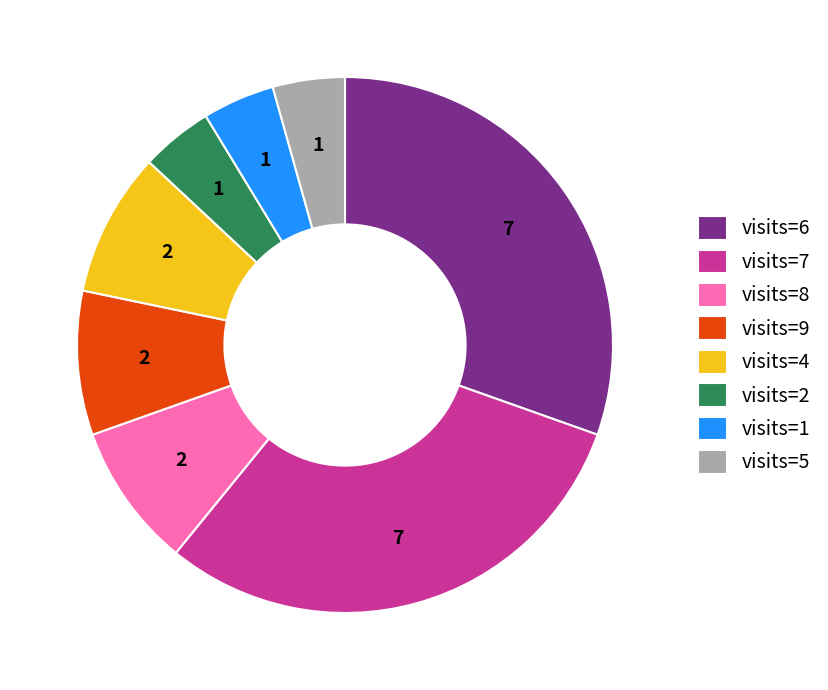

Is there a majority slice in this chart?

No